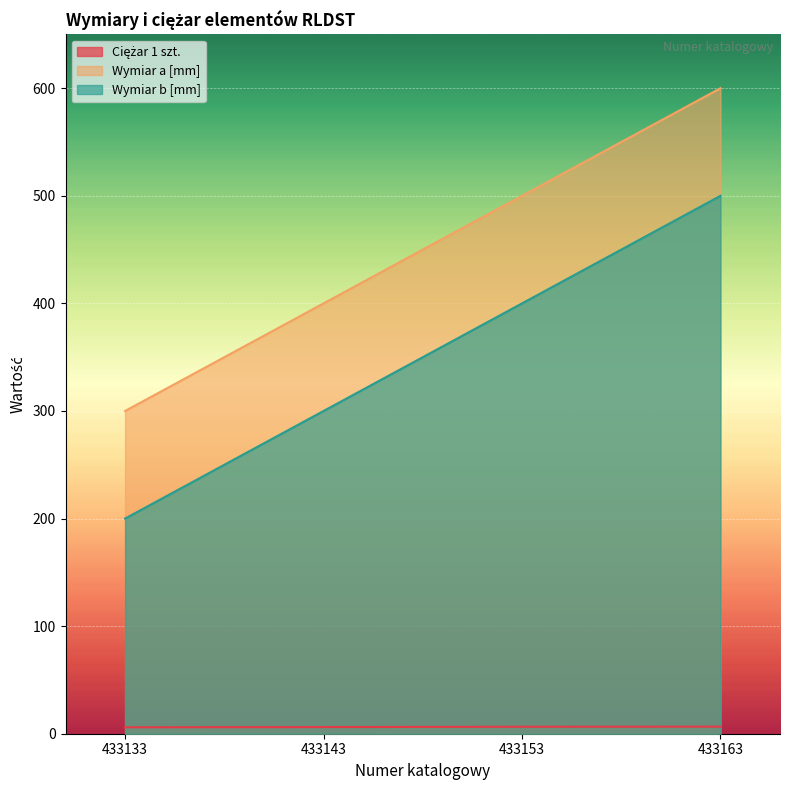

At which category is the sum across all series the highest?

433163